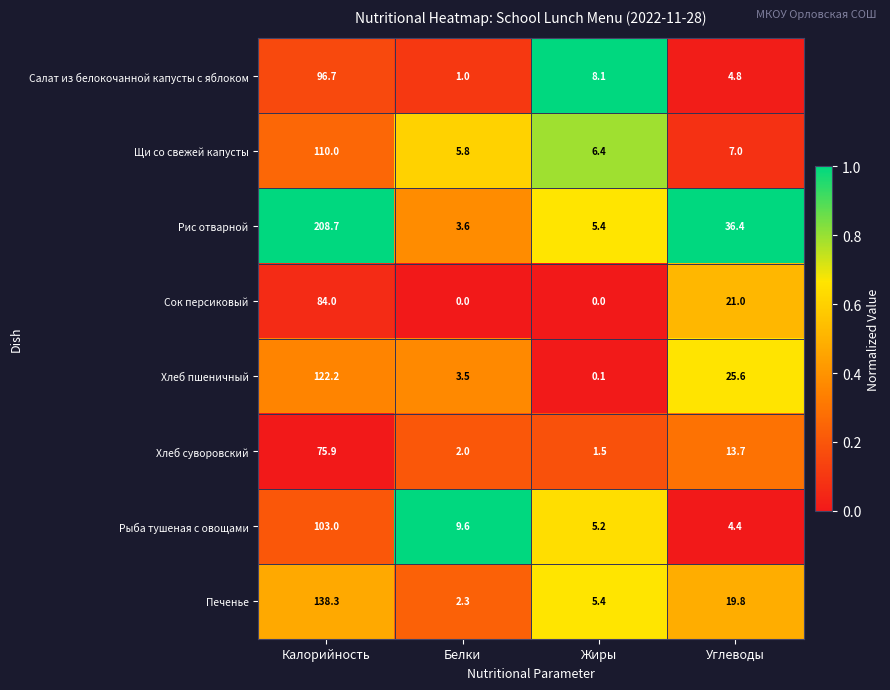

What is the sum of the Хлеб суворовский values at Калорийность and Углеводы?

89.6